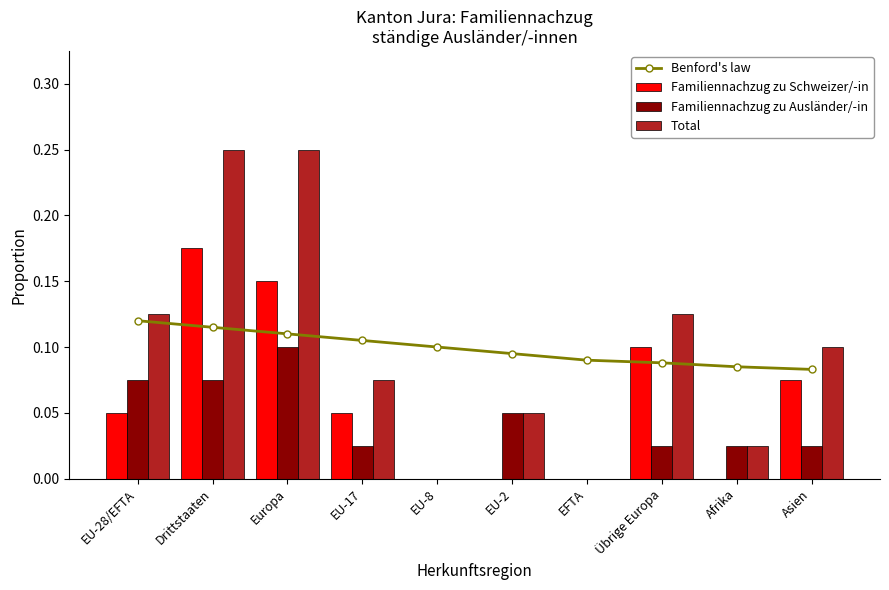

At which label is Total closest to 0?

EU-8